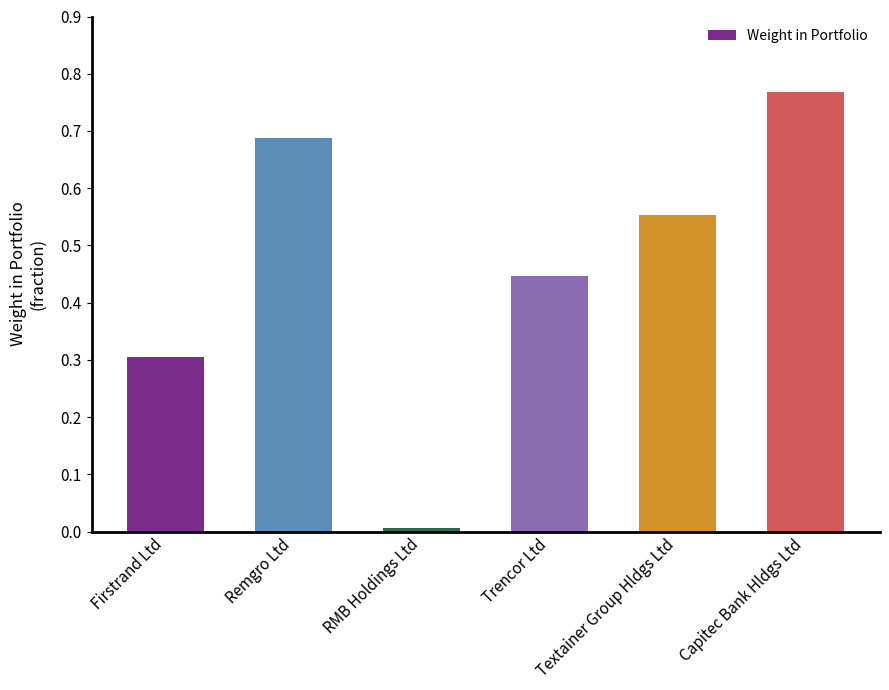

The value at Capitec Bank Hldgs Ltd is 1.1. True or false?

False